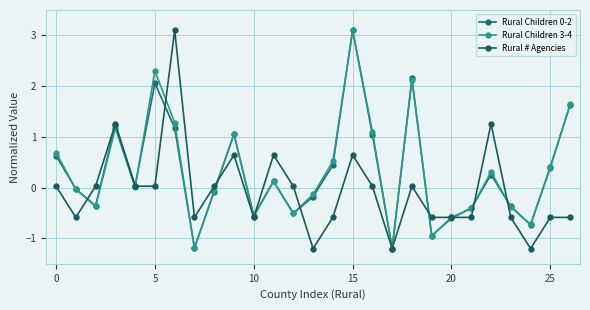

How many lines are shown in the chart?

3